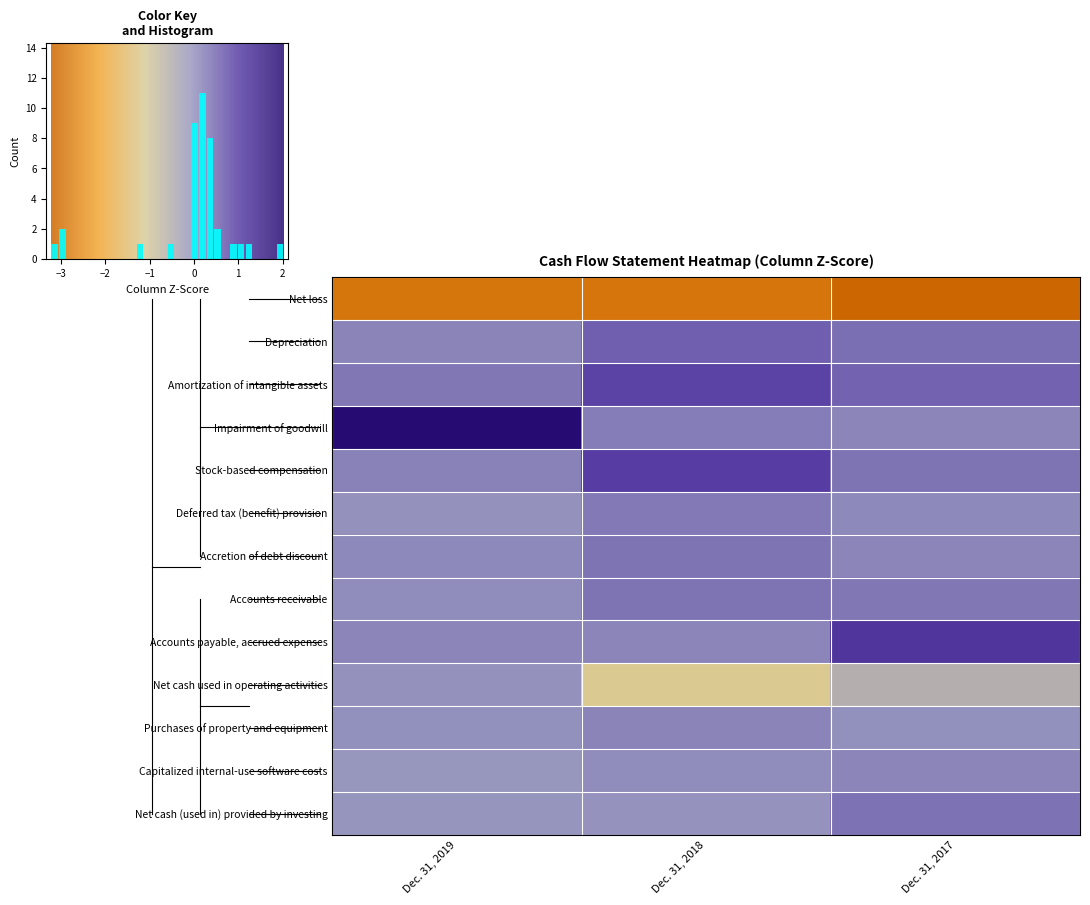

Rank the series by their maximum value, from lowest to highest.

Net loss, Net cash used in operating activities, Capitalized internal-use software costs, Purchases of property and equipment, Deferred tax (benefit) provision, Accounts receivable, Accretion of debt discount, Net cash (used in) provided by investing, Depreciation, Amortization of intangible assets, Stock-based compensation, Accounts payable, accrued expenses, Impairment of goodwill